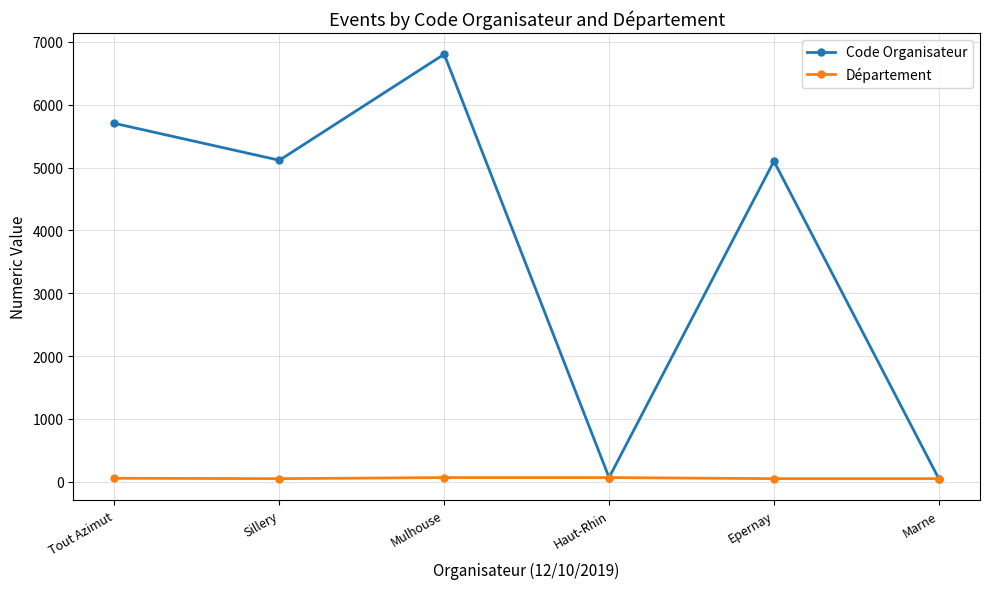

What is the label of the 5th point from the left?

Epernay